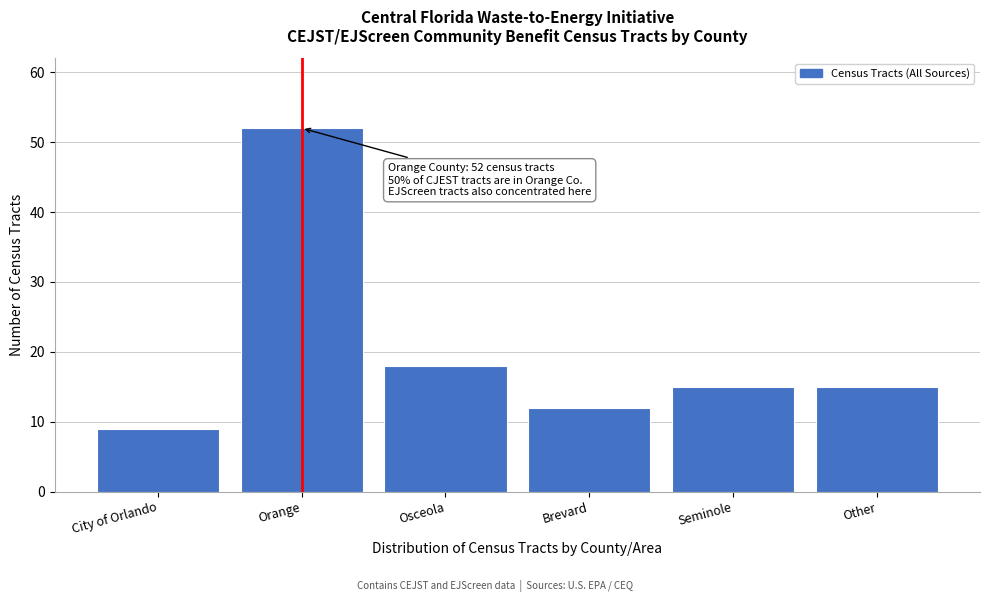

Reading left to right, transcribe all the data shown in this chart.

9	52	18	12	15	15